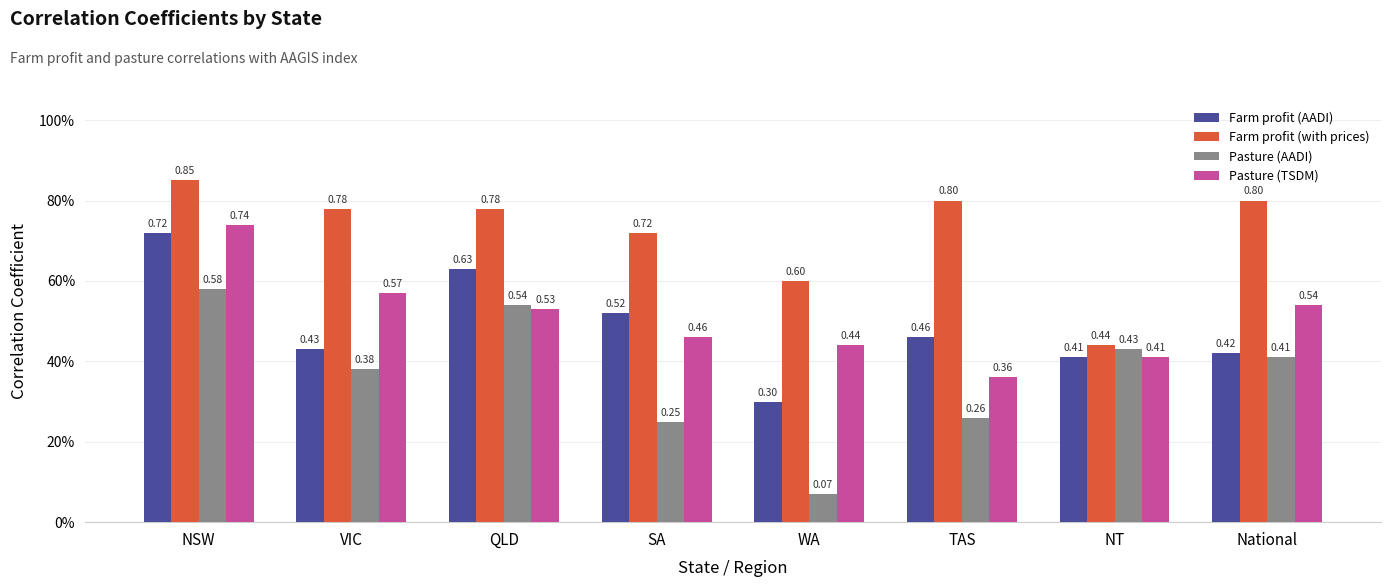

What is the sum of all Pasture (AADI) values?

2.9